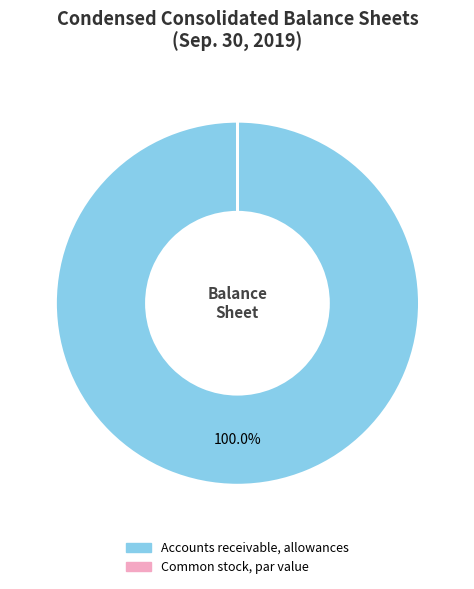

Which category accounts for the majority?

Accounts receivable, allowances